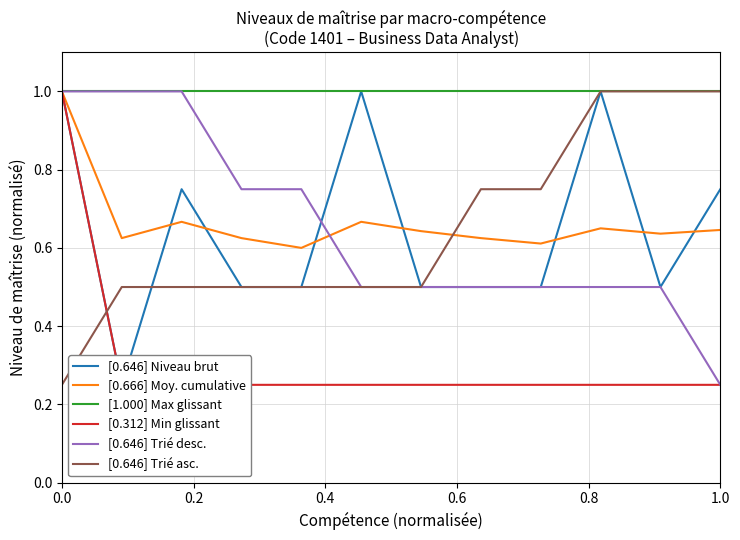

What is the highest value of the [0.646] Trié desc. series?

1.0